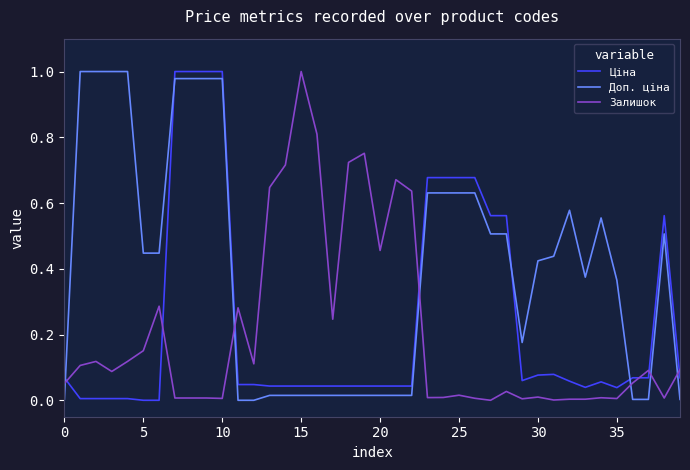

After their last crossing, which series has the higher values: Ціна or Залишок?

Залишок